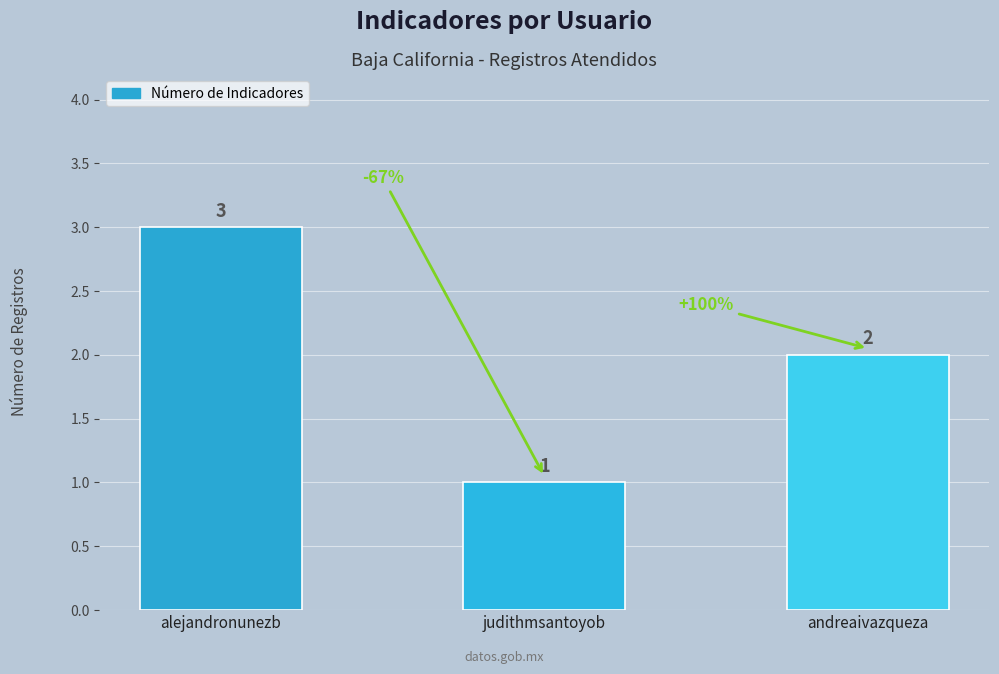

List the labels in order of value, smallest first.

judithmsantoyob, andreaivazqueza, alejandronunezb